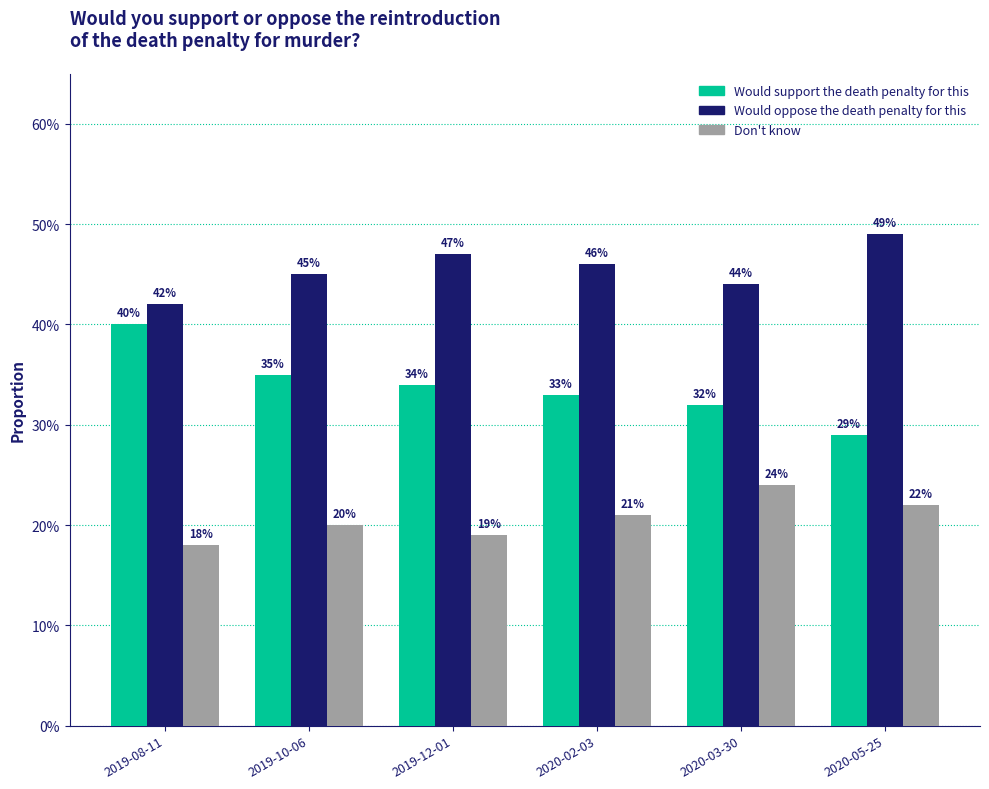

Which series has the largest total across all categories?

Would oppose the death penalty for this